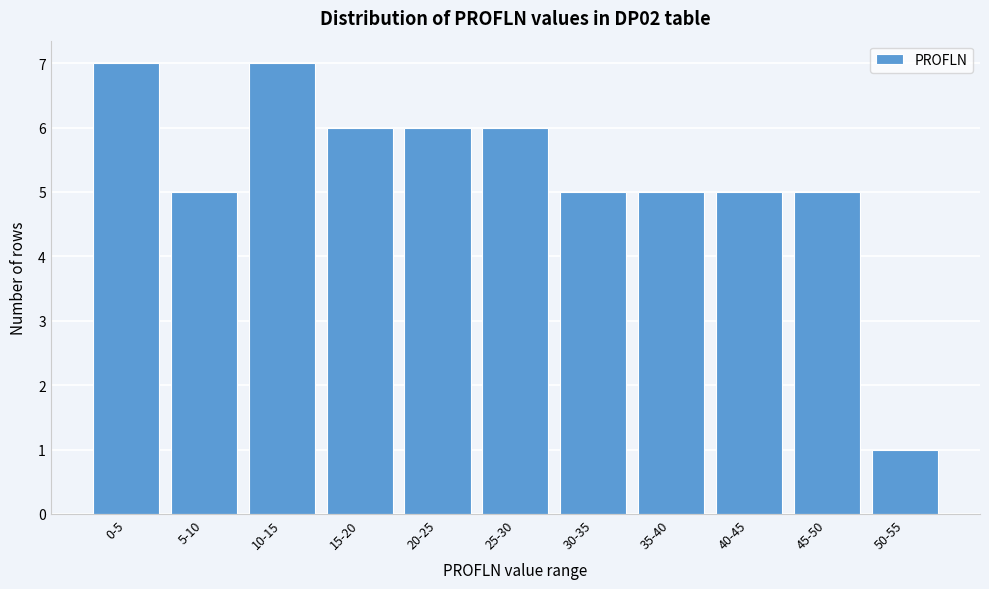

Reading left to right, what are all the values shown in this chart?

7	5	7	6	6	6	5	5	5	5	1